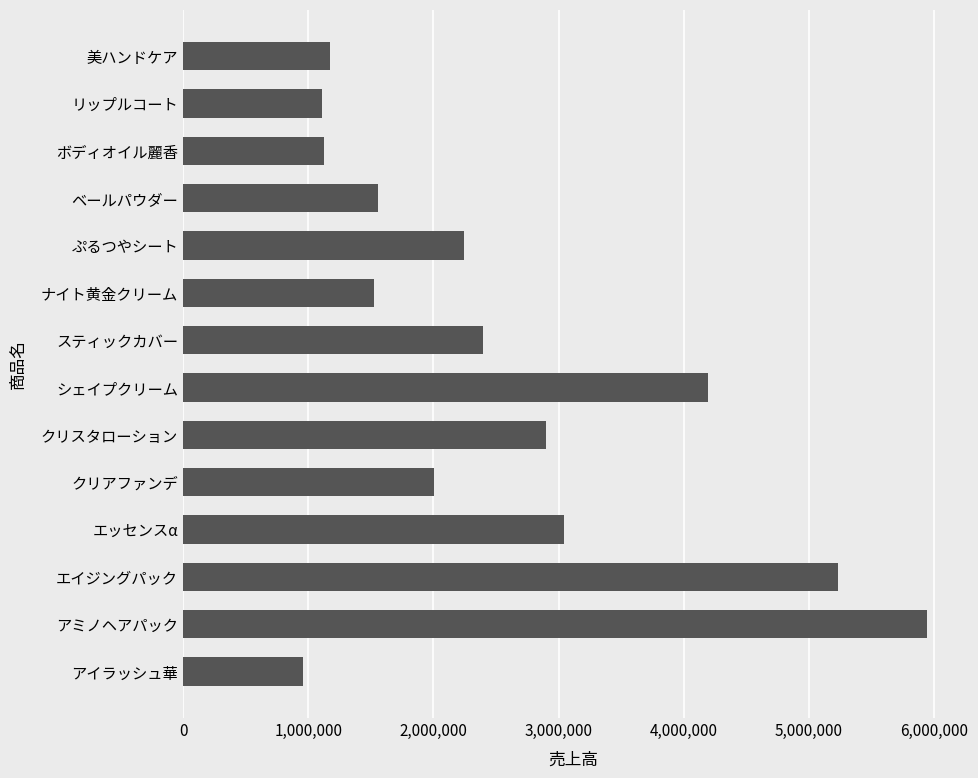

Is it true that the value at ナイト黄金クリーム is 818477?

False